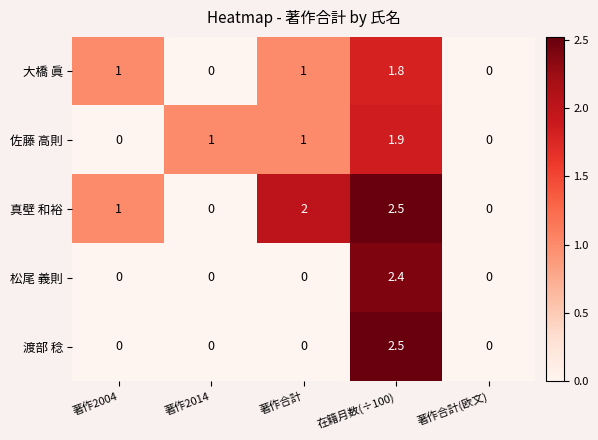

At which category is the sum across all series the highest?

在籍月数(÷100)